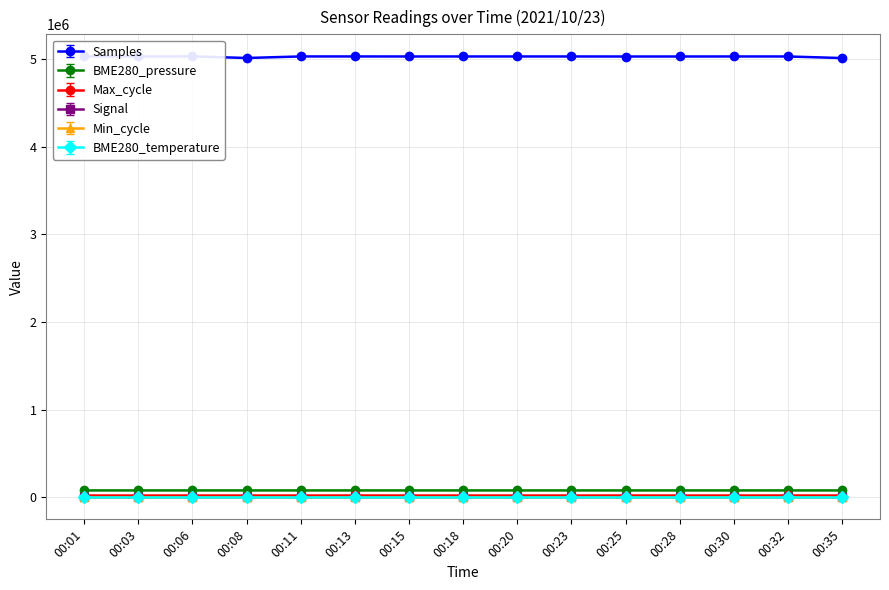

Between 00:01 and 00:23, which is larger?

00:01